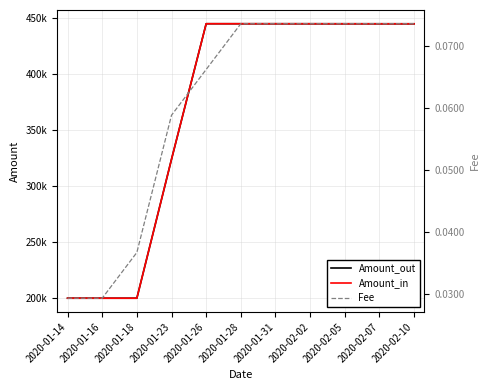

Which category has the highest value across all series?

2020-01-26